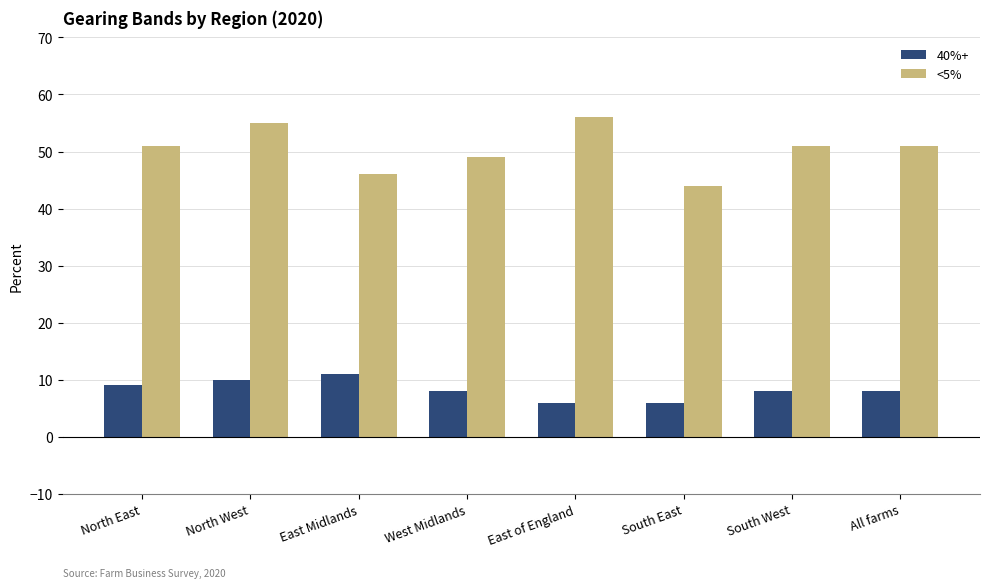

What is the value of the <5% bar at the 3rd from the left?

46